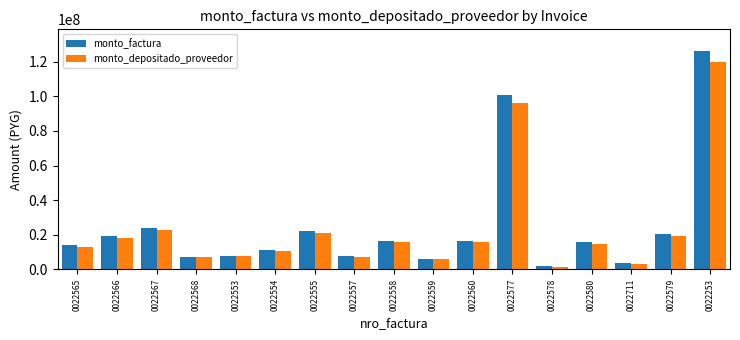

What position from the left is 0022559?

10